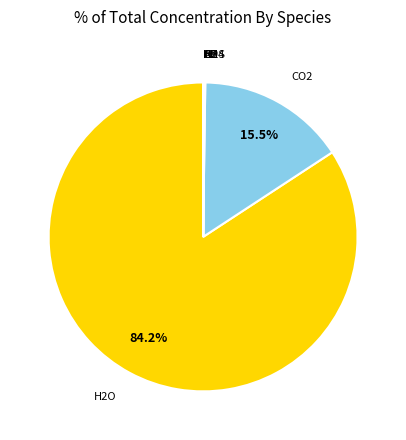

Does any single category account for the majority?

Yes